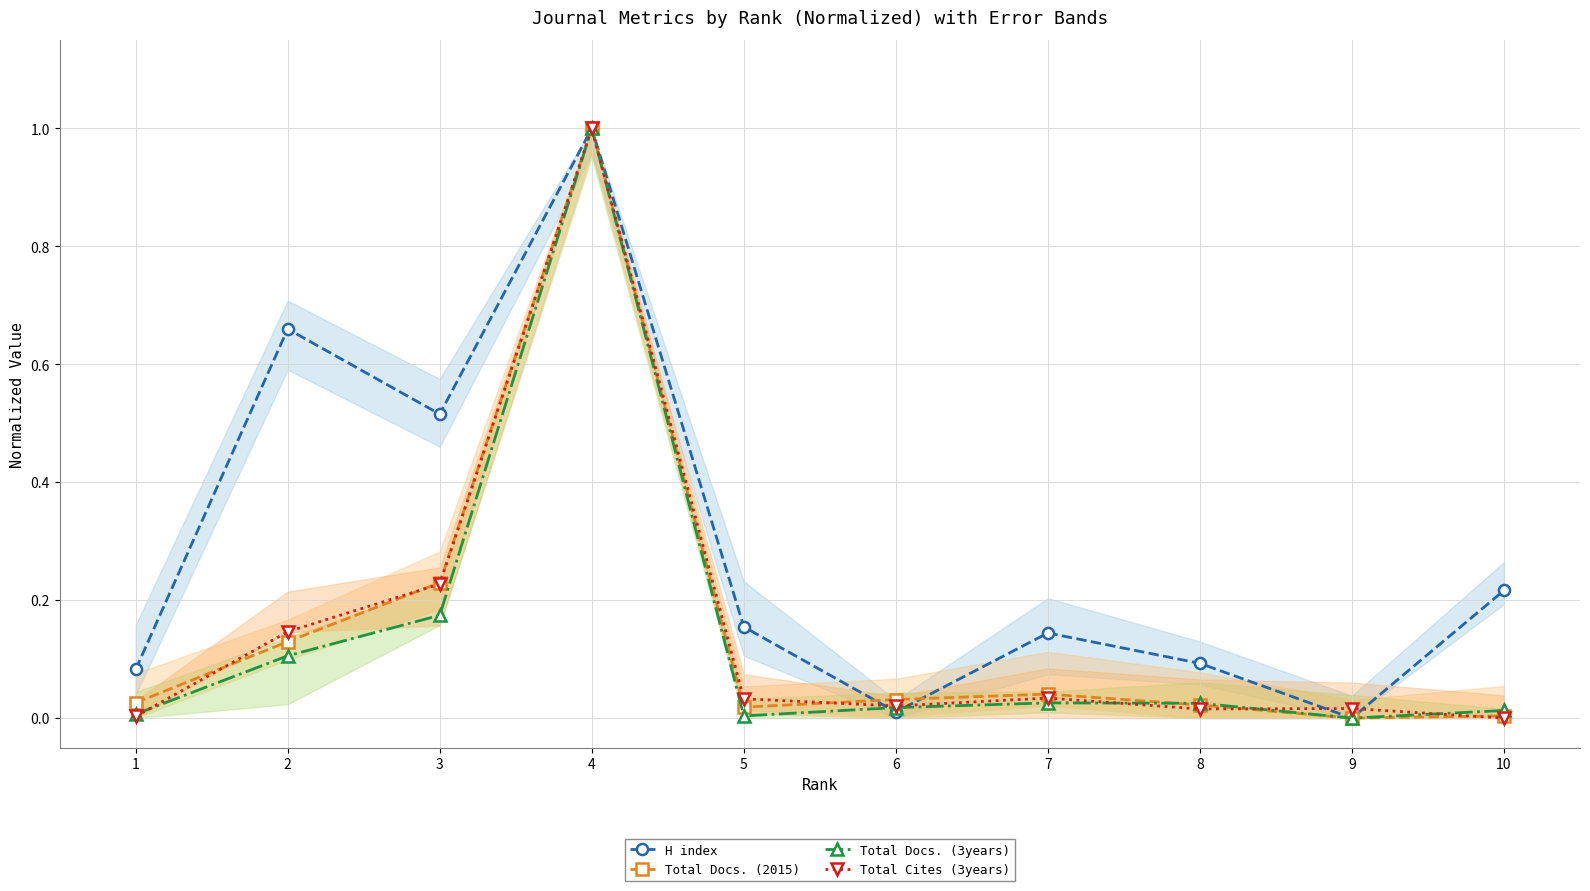

What is the spread (max minus min) of values at 2?

0.6